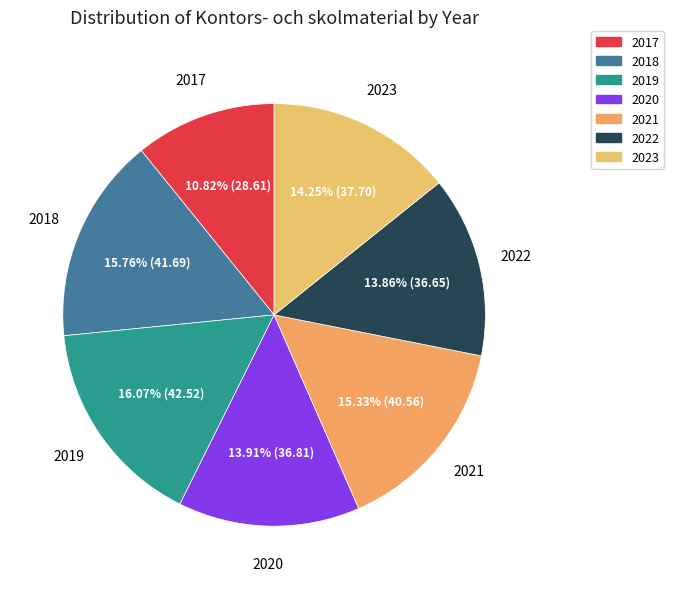

To the nearest percent, what is the average slice percentage?

14%